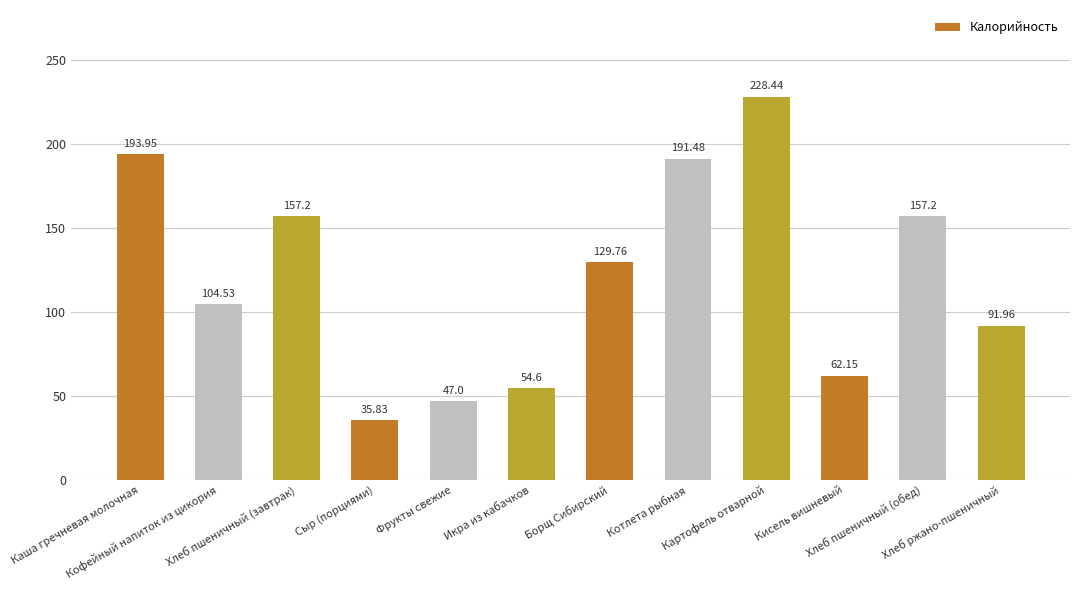

What is the change in value from Сыр (порциями) to Хлеб ржано-пшеничный?

+56.1